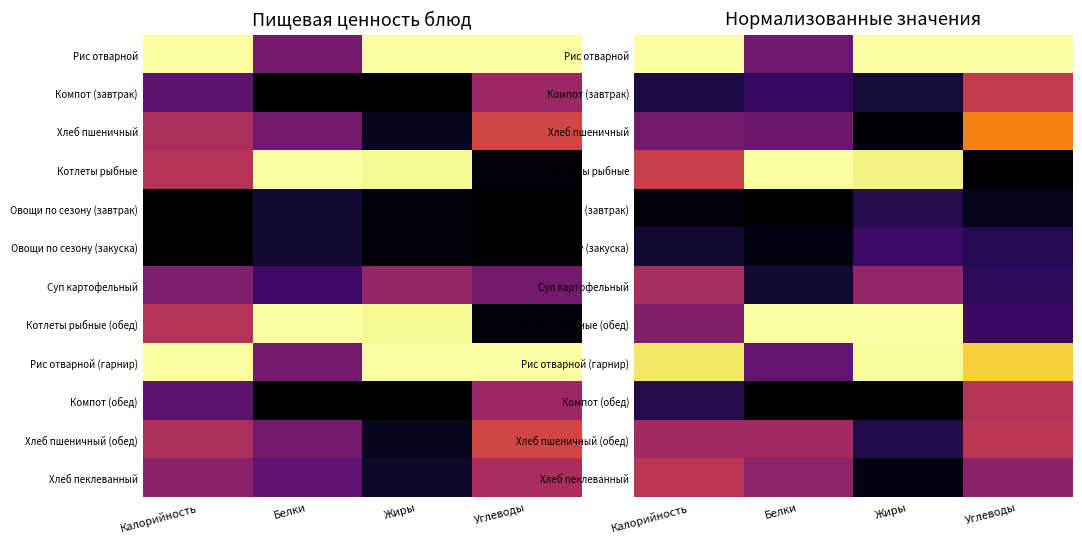

Between Калорийность and Жиры, which is larger?

Калорийность